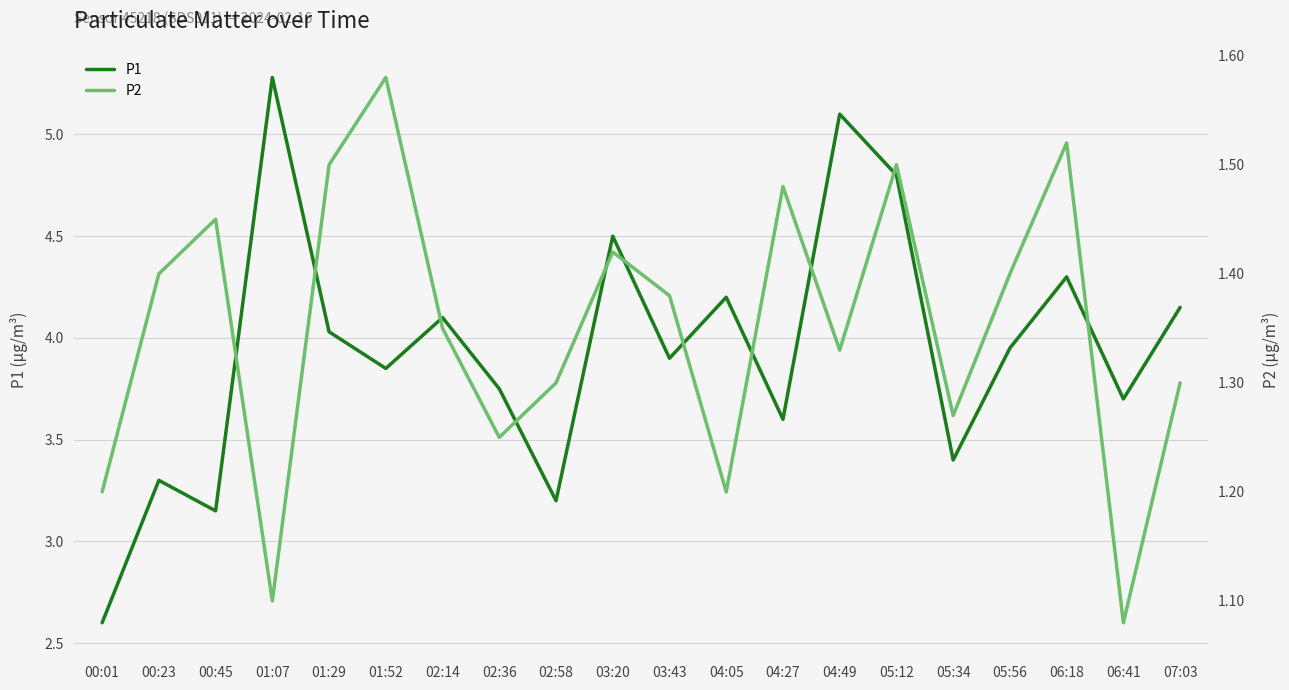

What is the label of the 19th point from the left?

06:41